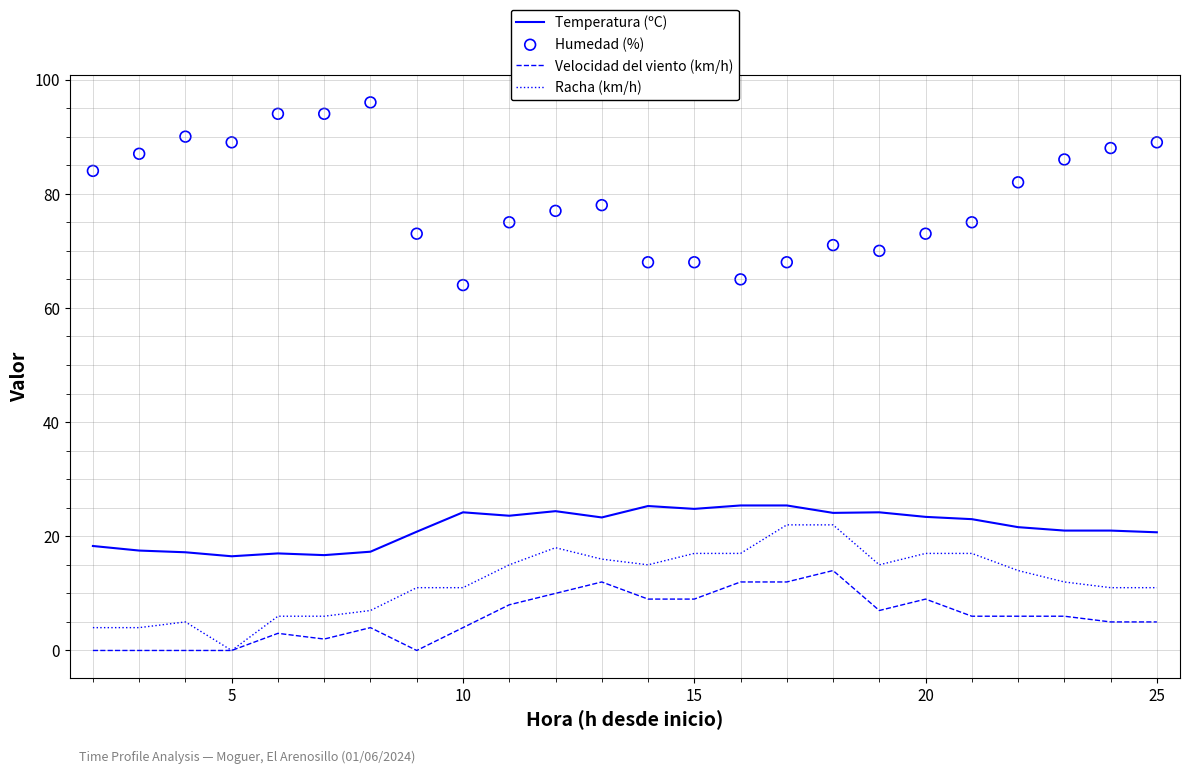

Is the value of Velocidad del viento (km/h) at 17 greater than the value of Racha (km/h) at 20?

Yes